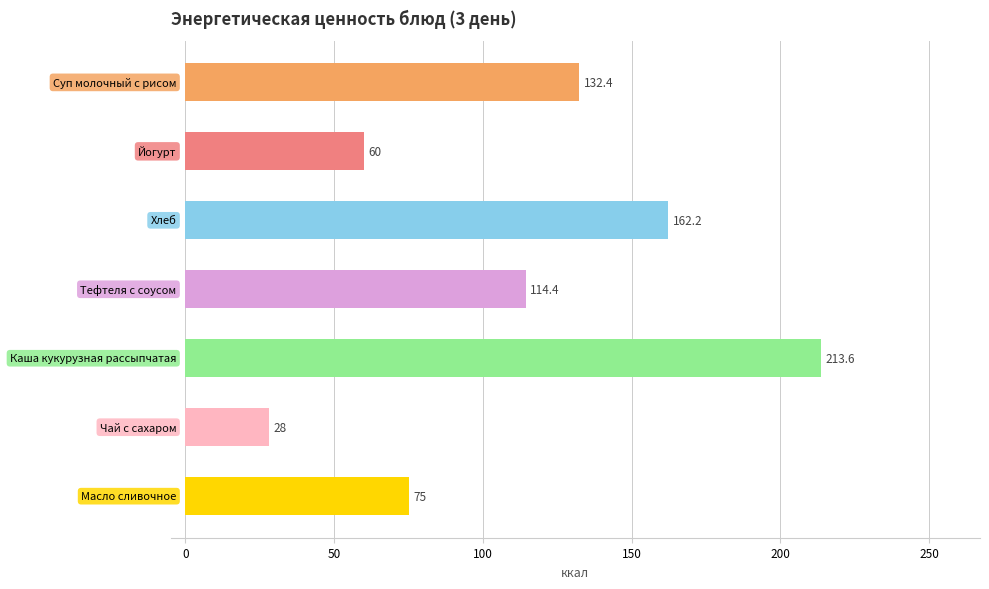

What is the difference between the maximum and minimum values?

185.6